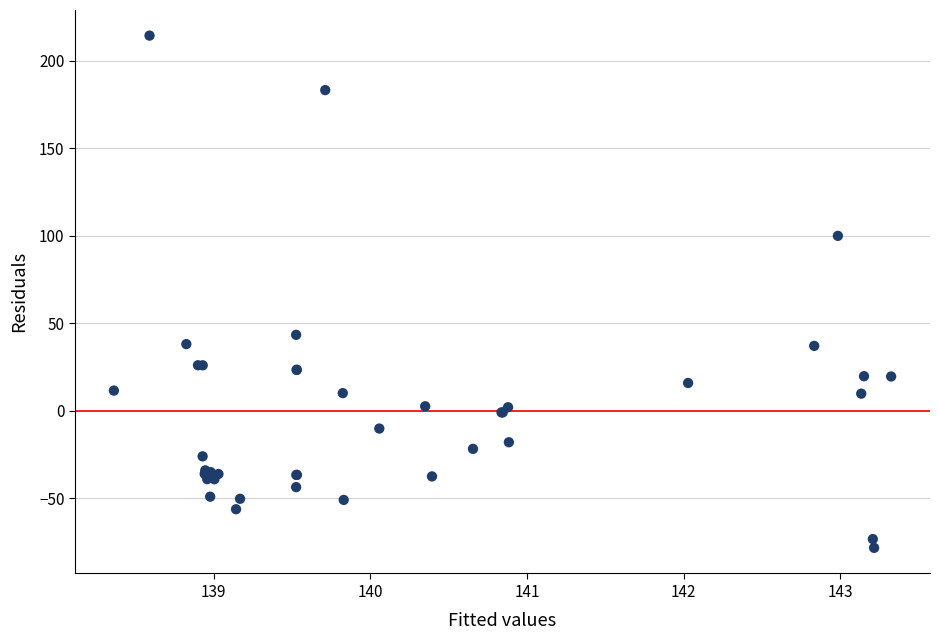

What Y value in the scatter plot is closest to 68?

43.5